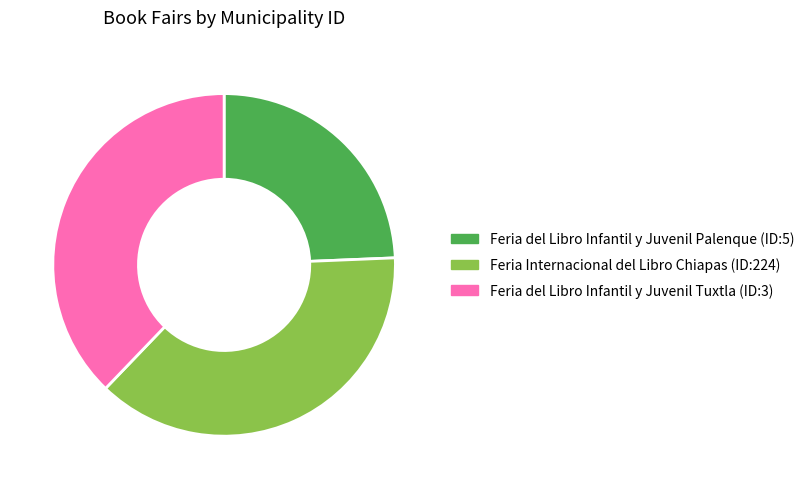

Is there any slice that represents more than half of the pie?

No